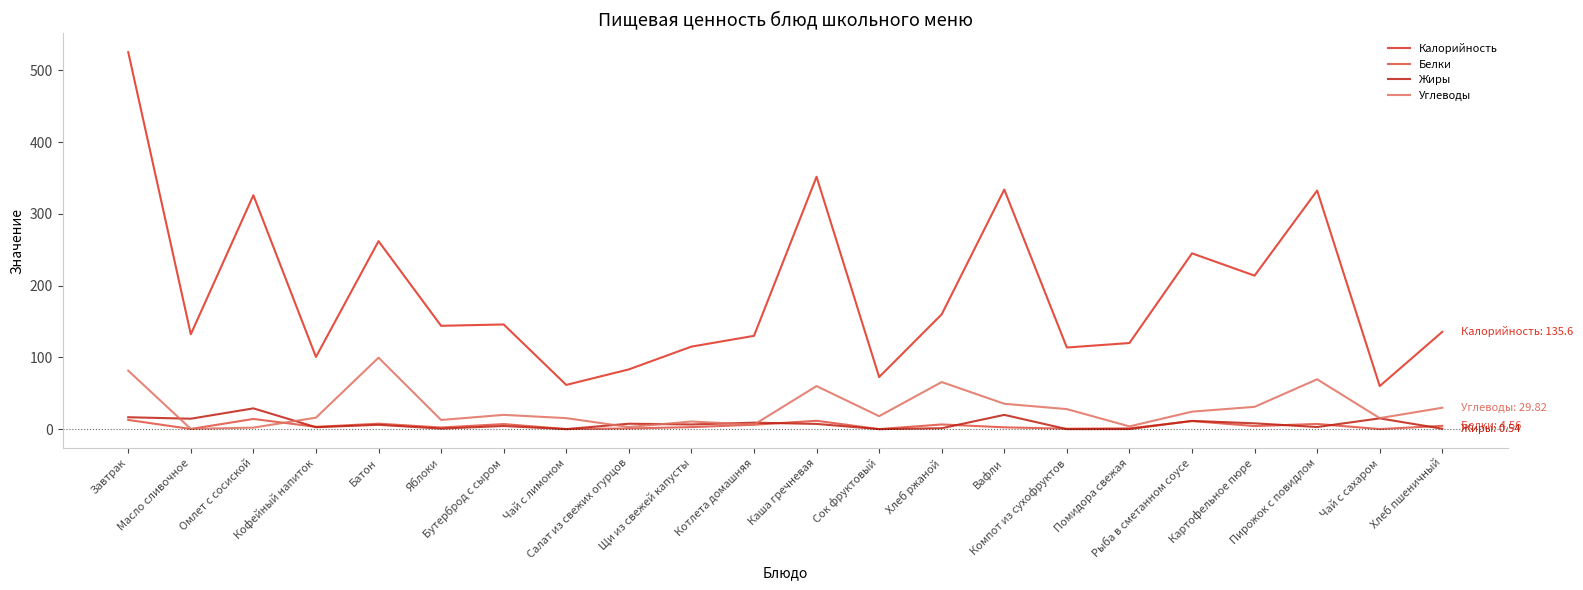

At which category is the sum across all series the highest?

Завтрак